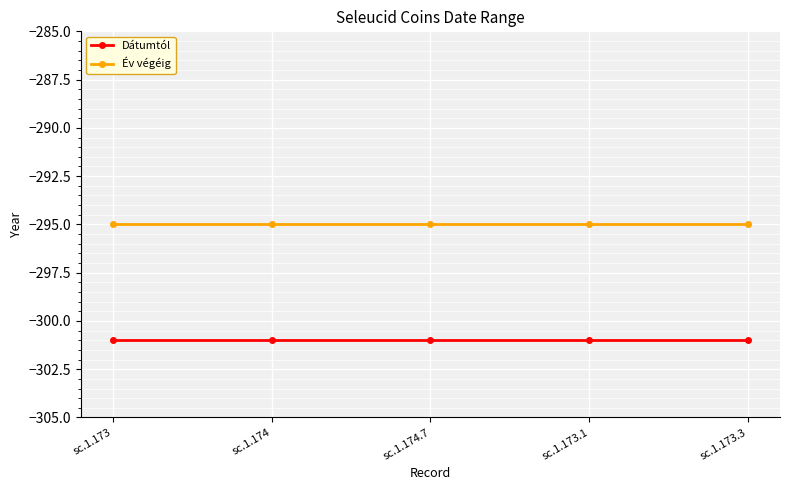

Rank the series at sc.1.173.1 from lowest to highest value.

Dátumtól, Év végéig